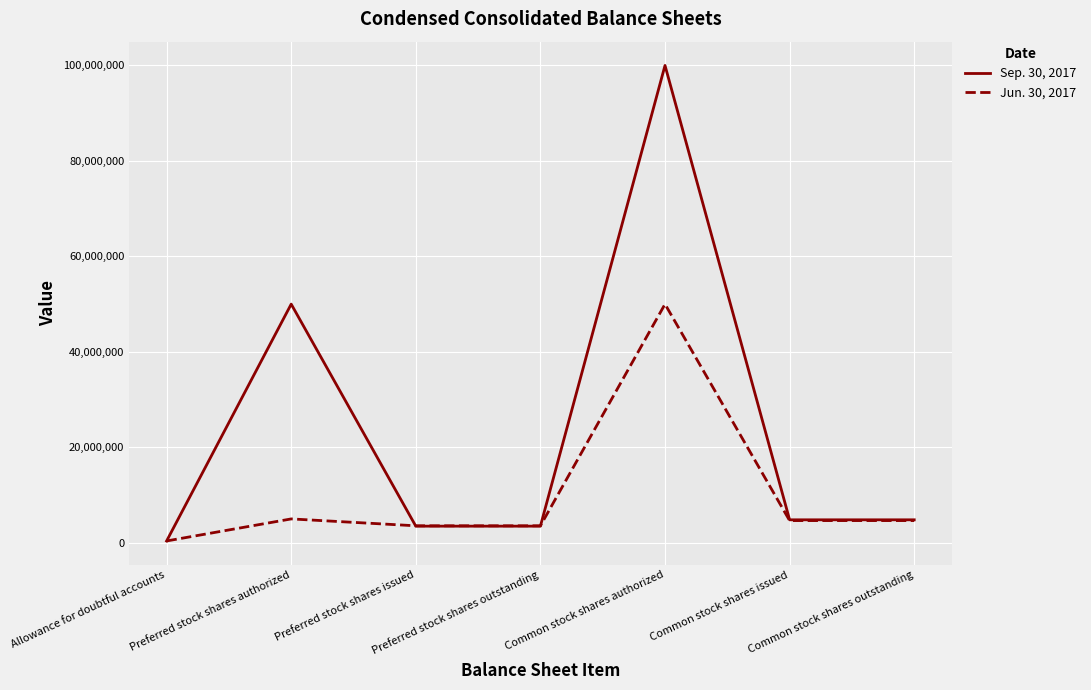

Count the number of data series in this chart.

2